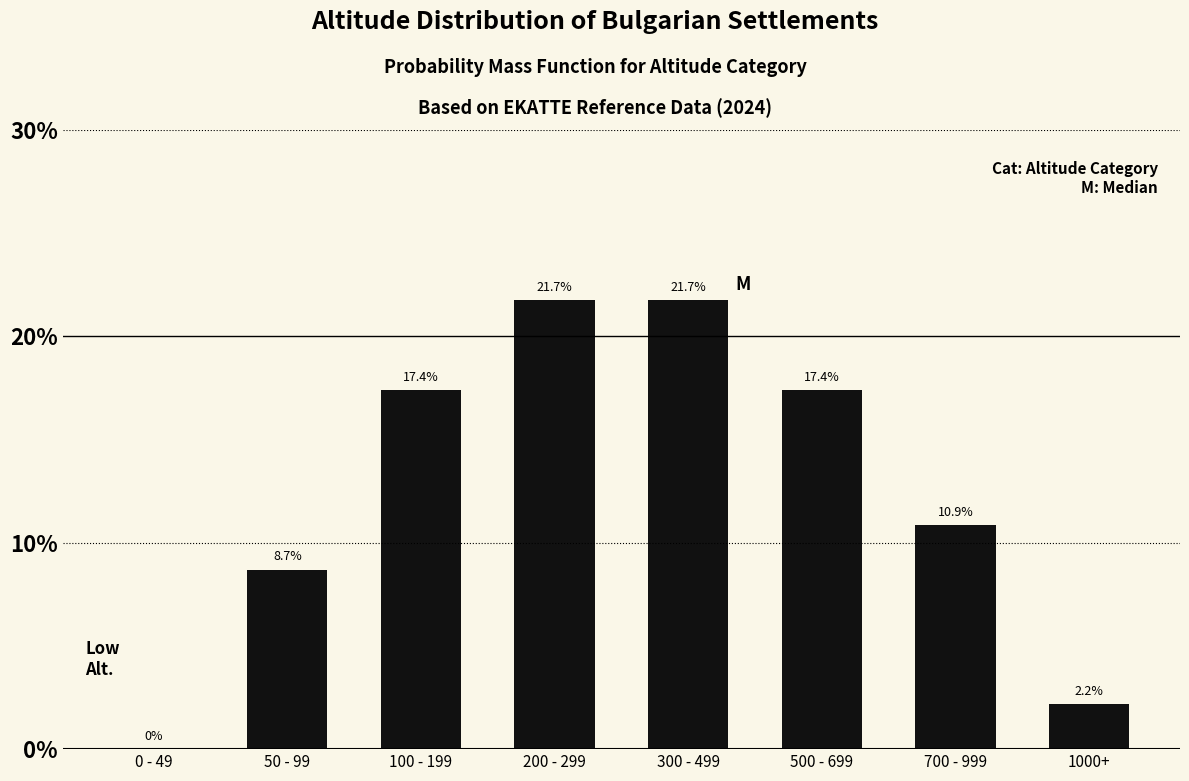

Reading left to right, list all the values displayed in this chart.

0 - 49=0.0	50 - 99=8.7	100 - 199=17.4	200 - 299=21.7	300 - 499=21.7	500 - 699=17.4	700 - 999=10.9	1000+=2.2